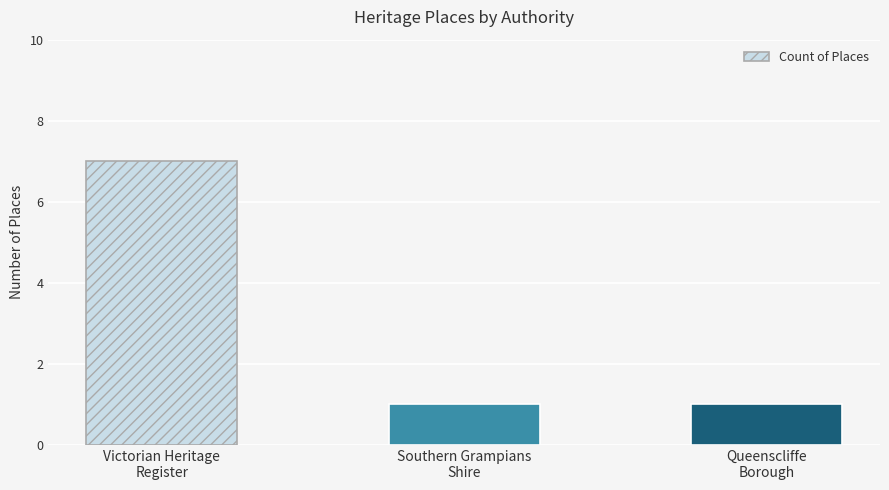

What is the change in value from Victorian Heritage
Register to Southern Grampians
Shire?

-6